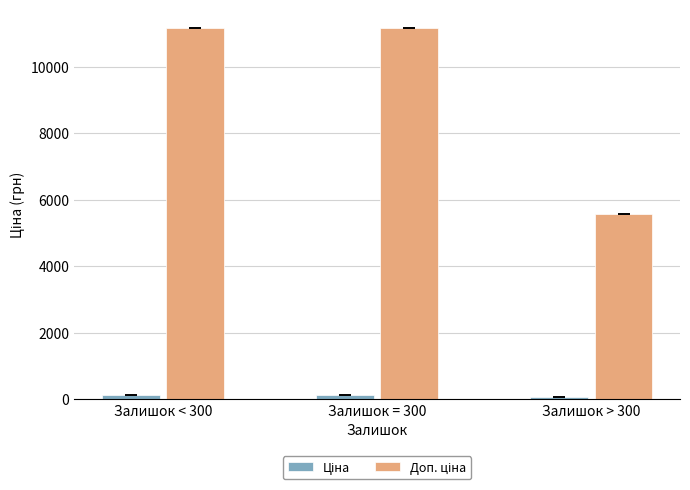

What is the label of the 1st bar from the right?

Залишок > 300